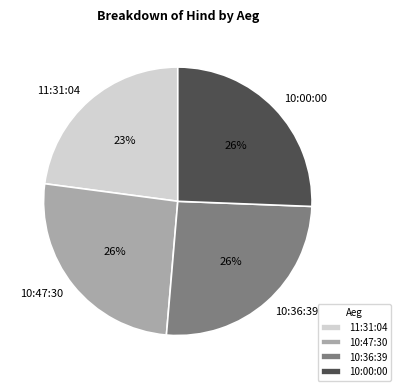

Which category has the smallest portion of the pie?

11:31:04